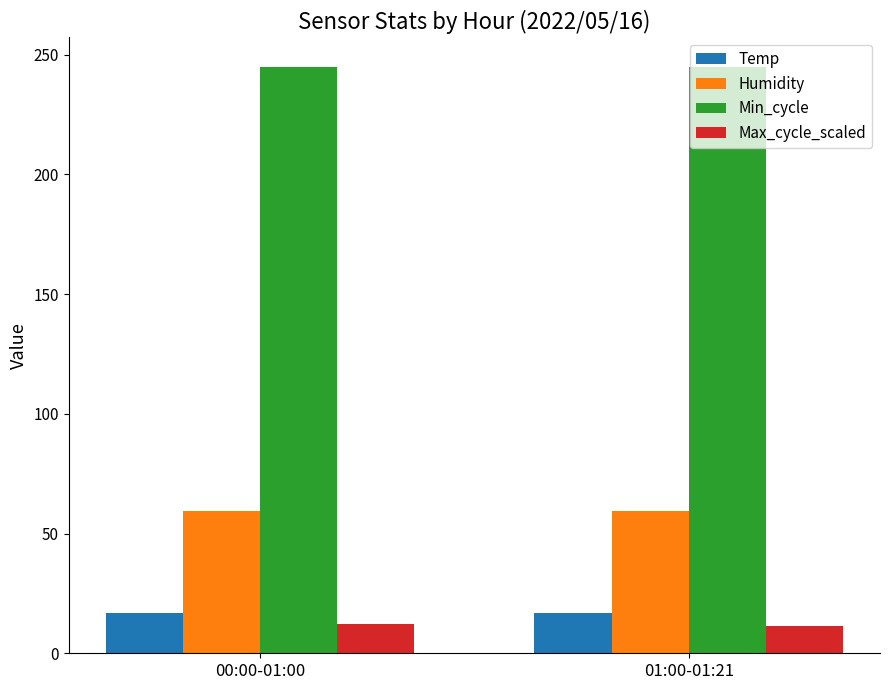

How many categories are shown in the chart?

2